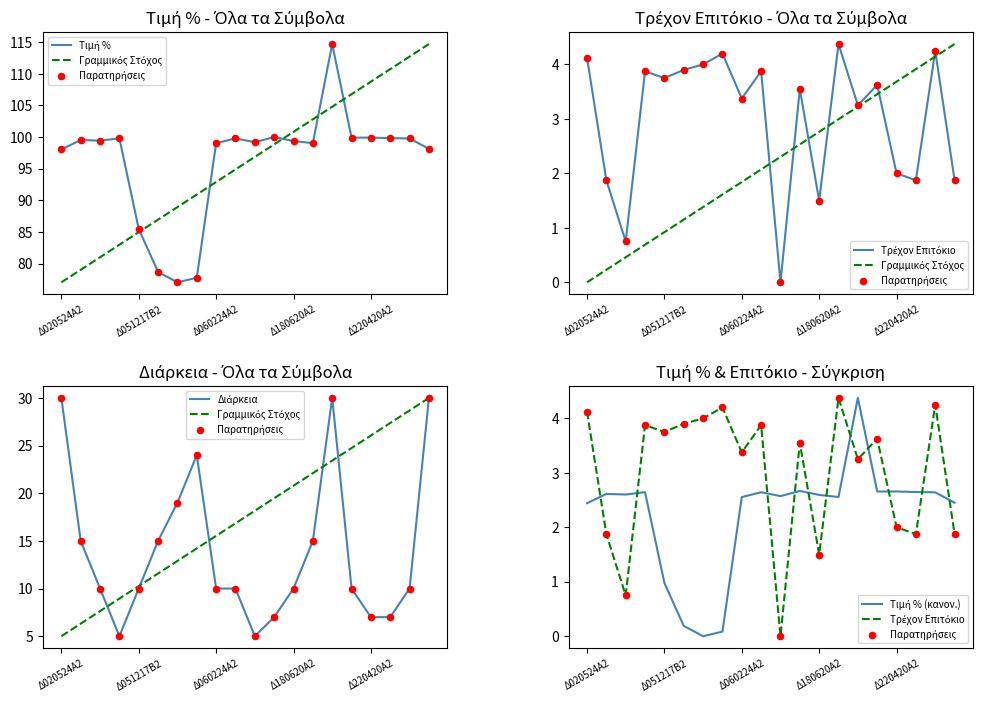

Is the value of Παρατηρήσεις at 7 greater than the value of Τιμή % (κανον.) at 11?

Yes